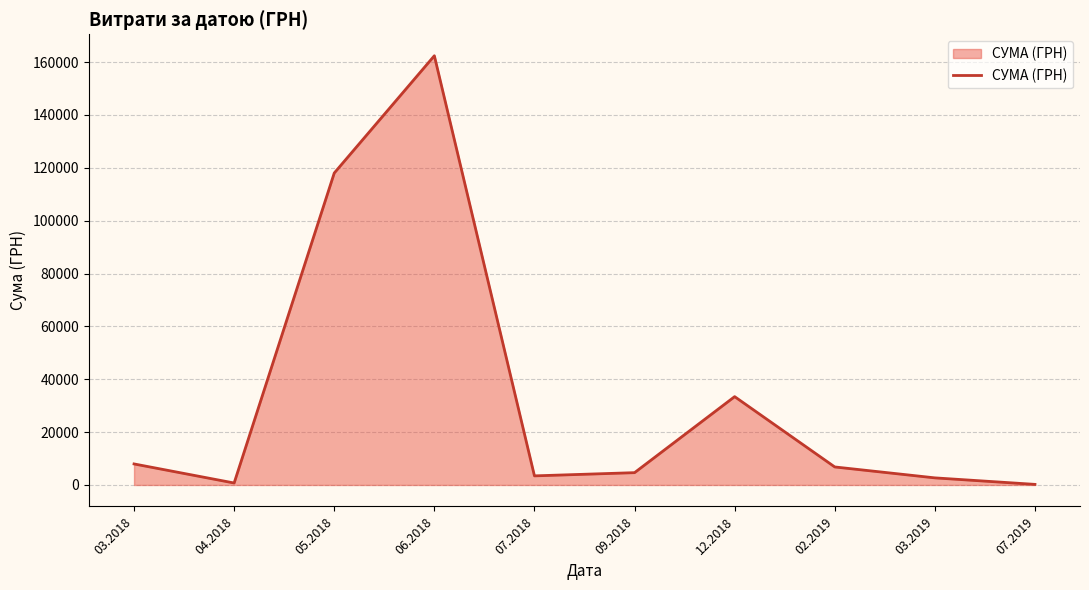

Which has a higher value, 03.2018 or 06.2018?

06.2018